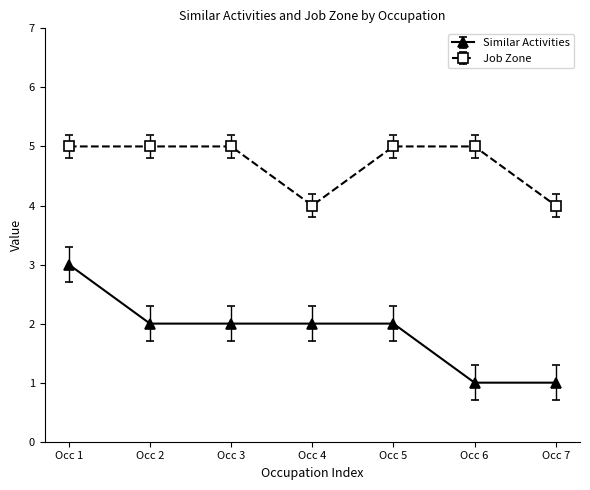

What are all the series names shown in the legend?

Similar Activities, Job Zone